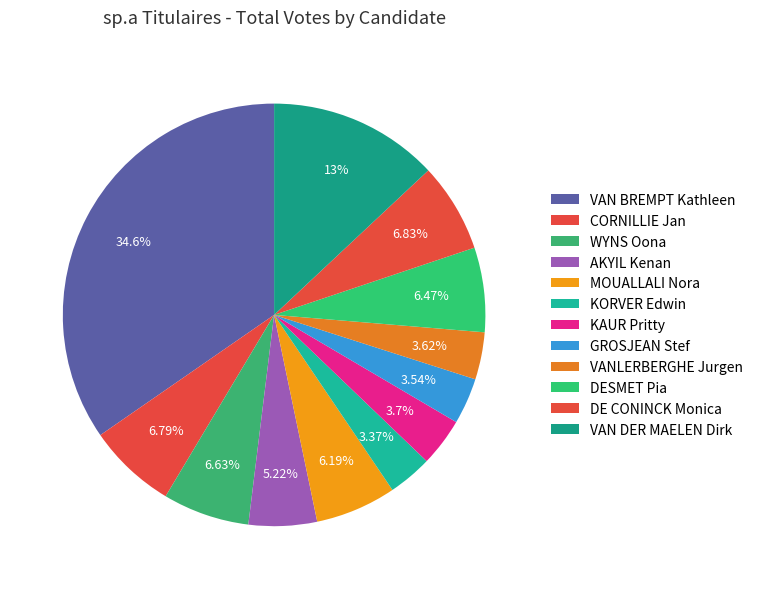

Is there any slice that represents more than half of the pie?

No